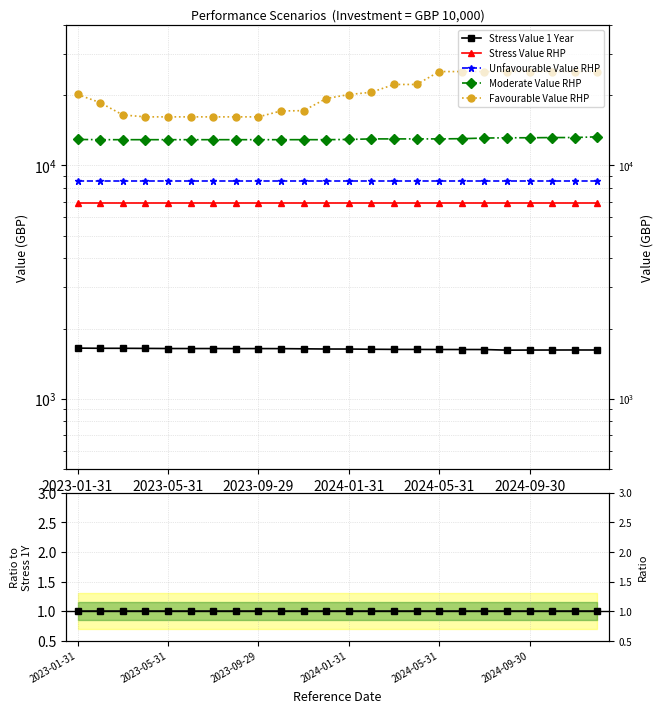

True or false: Stress Value RHP and Stress Value 1 Year intersect in this chart.

False